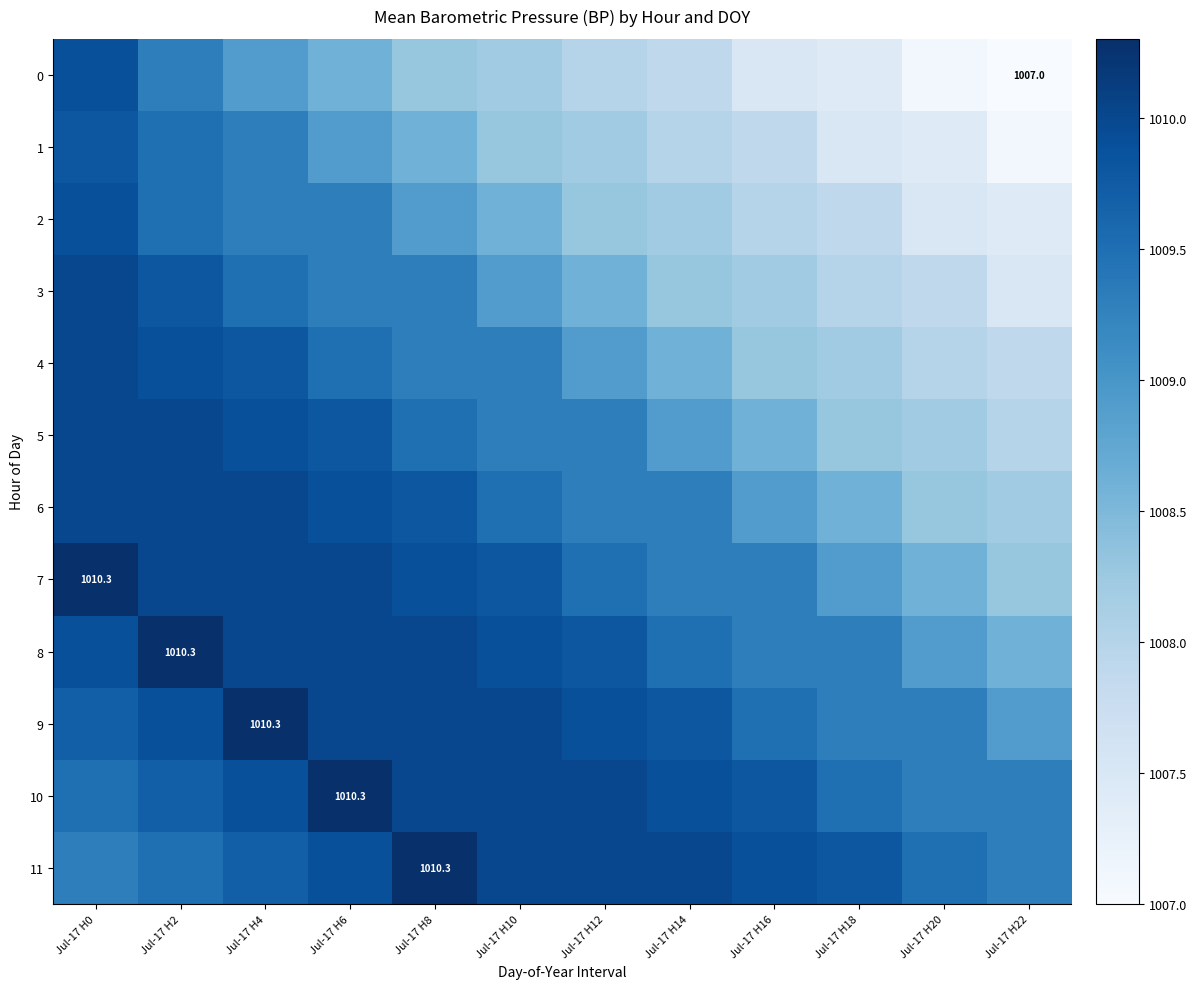

Is it true that 2 equals 506.3 at Jul-17 H0?

False